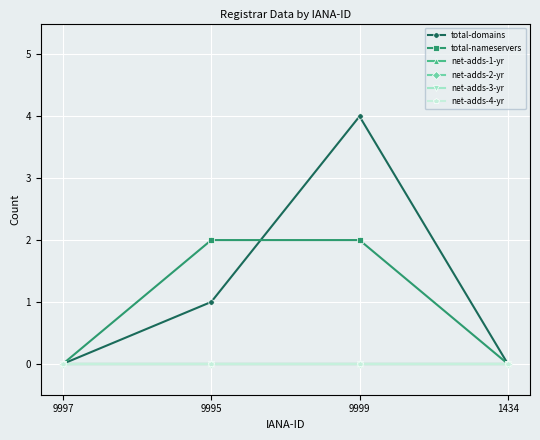

Is this an area chart (filled region under the line)?

No